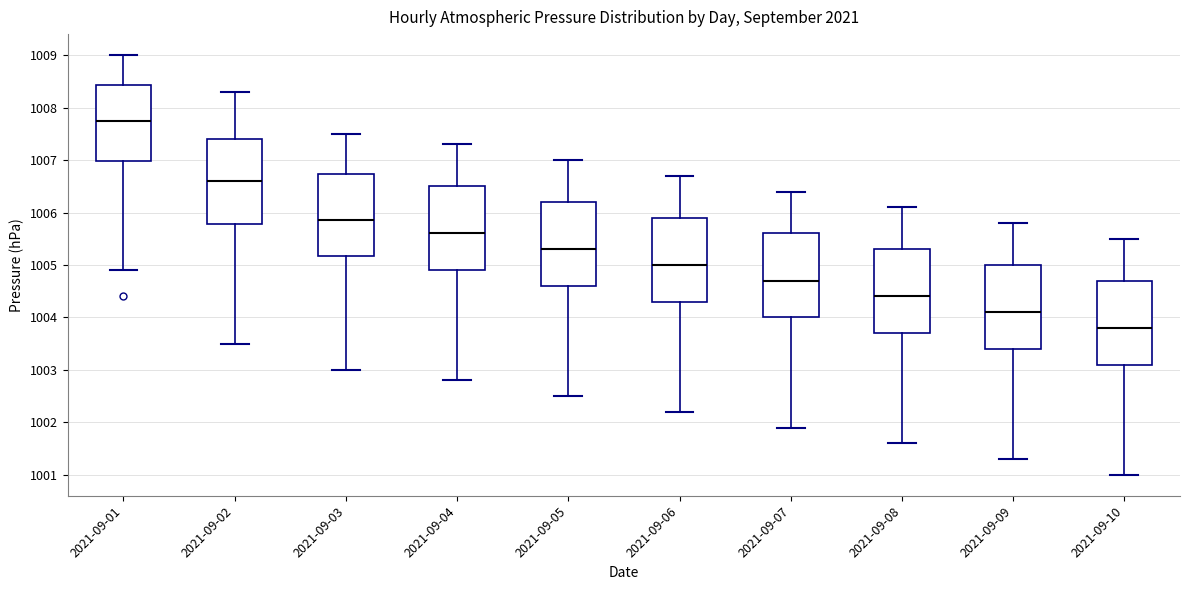

Reading left to right, read every box against the y-axis: the position of its median line, the range the box covers, and the ends of its whiskers. The values are not printed on the chart, so give them approximately, as read against the axis.

2021-09-01: median 1007.8, box 1007.0 to 1008.4, whiskers 1004.9 to 1009.0
2021-09-02: median 1006.6, box 1005.8 to 1007.4, whiskers 1003.5 to 1008.3
2021-09-03: median 1005.9, box 1005.2 to 1006.7, whiskers 1003.0 to 1007.5
2021-09-04: median 1005.6, box 1004.9 to 1006.5, whiskers 1002.8 to 1007.3
2021-09-05: median 1005.3, box 1004.6 to 1006.2, whiskers 1002.5 to 1007.0
2021-09-06: median 1005.0, box 1004.3 to 1005.9, whiskers 1002.2 to 1006.7
2021-09-07: median 1004.7, box 1004.0 to 1005.6, whiskers 1001.9 to 1006.4
2021-09-08: median 1004.4, box 1003.7 to 1005.3, whiskers 1001.6 to 1006.1
2021-09-09: median 1004.1, box 1003.4 to 1005.0, whiskers 1001.3 to 1005.8
2021-09-10: median 1003.8, box 1003.1 to 1004.7, whiskers 1001.0 to 1005.5